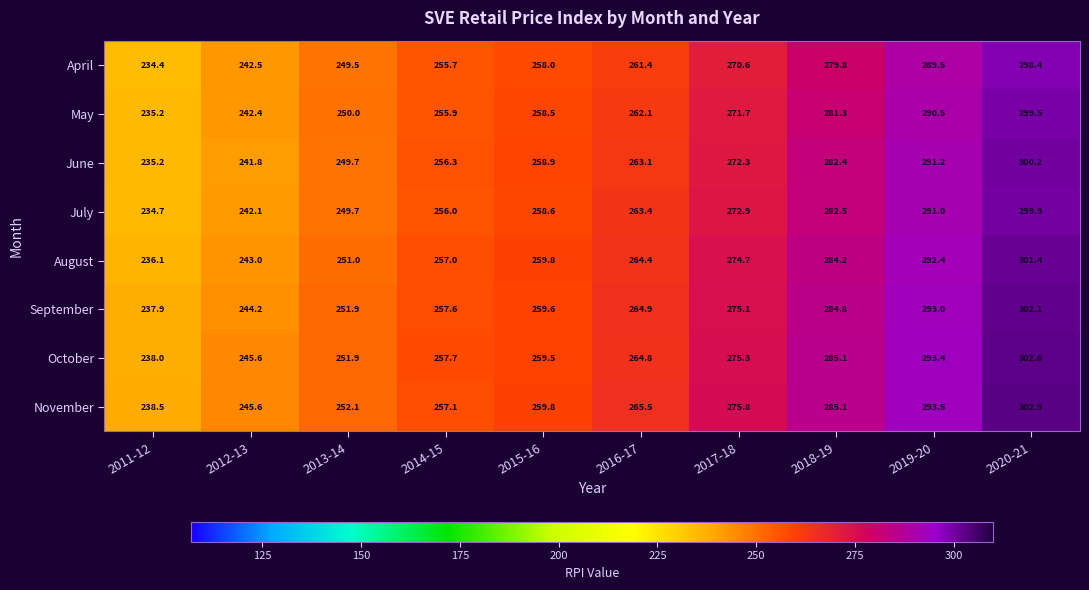

Read the April value at 2017-18.

270.6